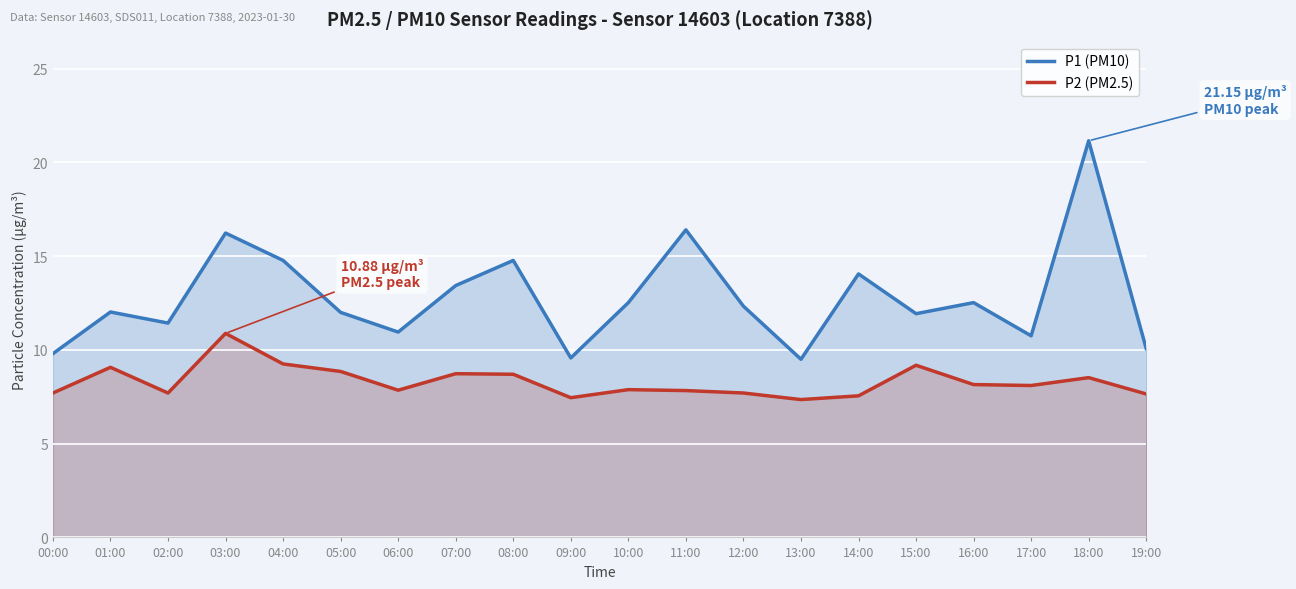

Which series has the widest spread of values?

P1 (PM10)